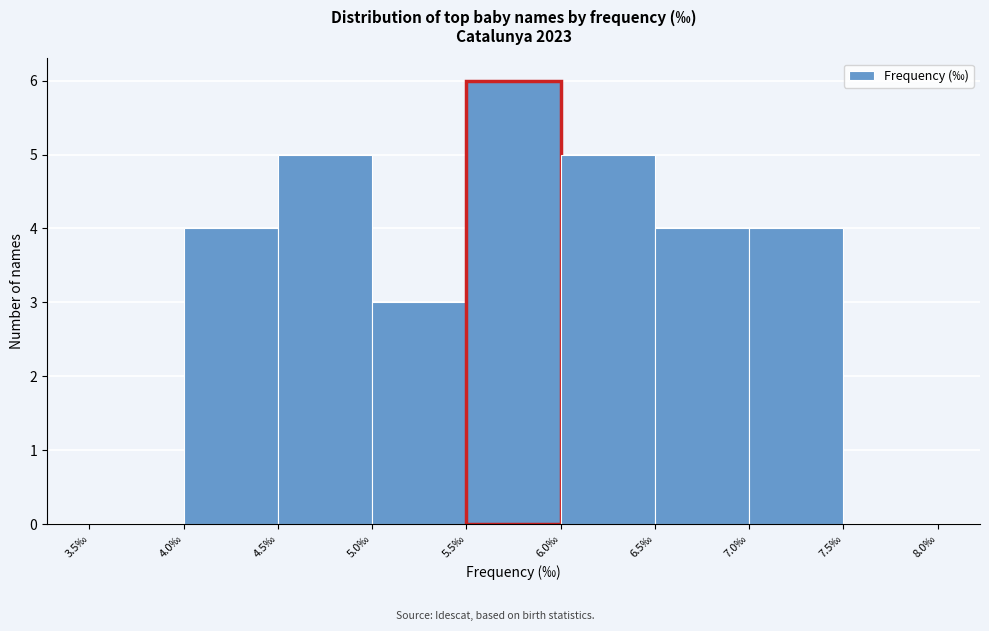

Reading left to right, transcribe this chart: for each bar, give the range it covers on the x-axis and its height. The values are not printed on the chart, so give them approximately, as read against the axis.

3.5 to 4.0: 0
4.0 to 4.5: 4
4.5 to 5.0: 5
5.0 to 5.5: 3
5.5 to 6.0: 6
6.0 to 6.5: 5
6.5 to 7.0: 4
7.0 to 7.5: 4
7.5 to 8.0: 0